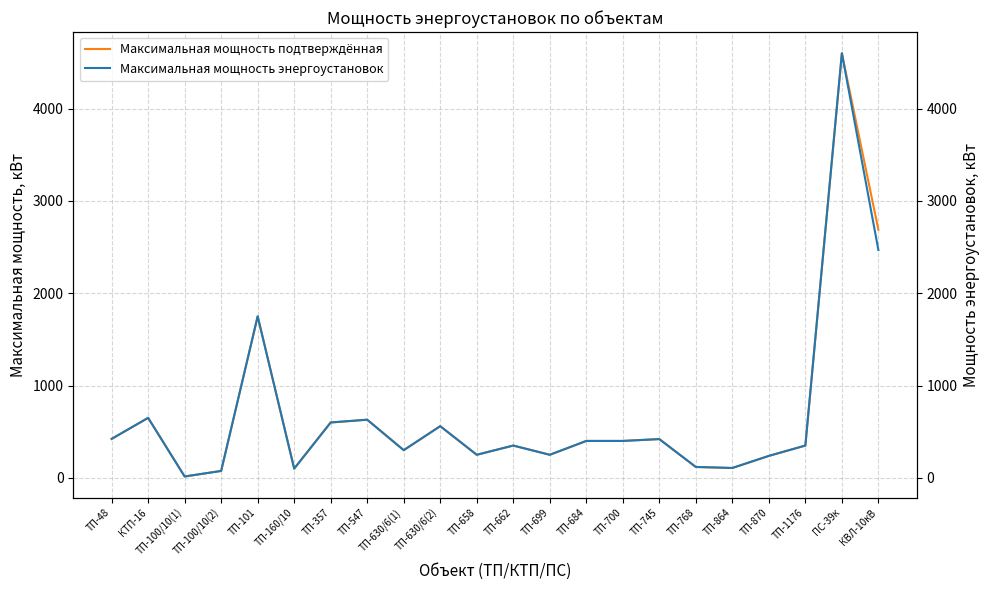

What is the total value across all series at КТП-16?

1300